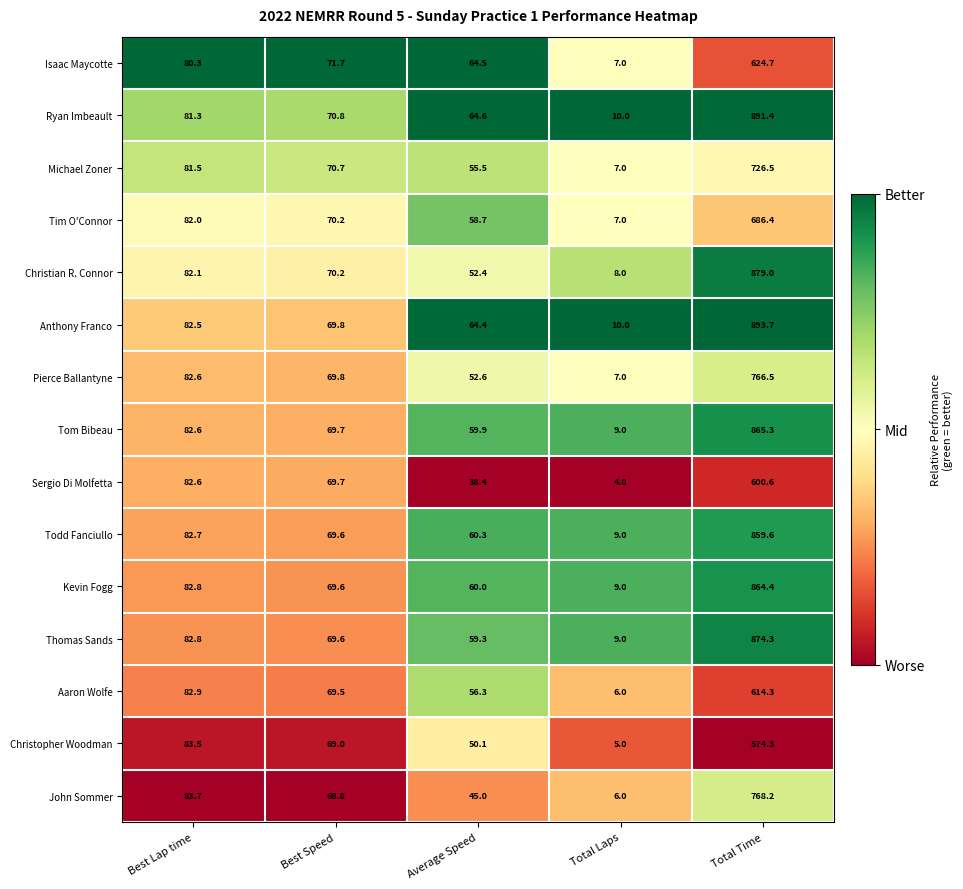

What is the sum of the Sergio Di Molfetta values at Total Laps and Best Speed?

73.7